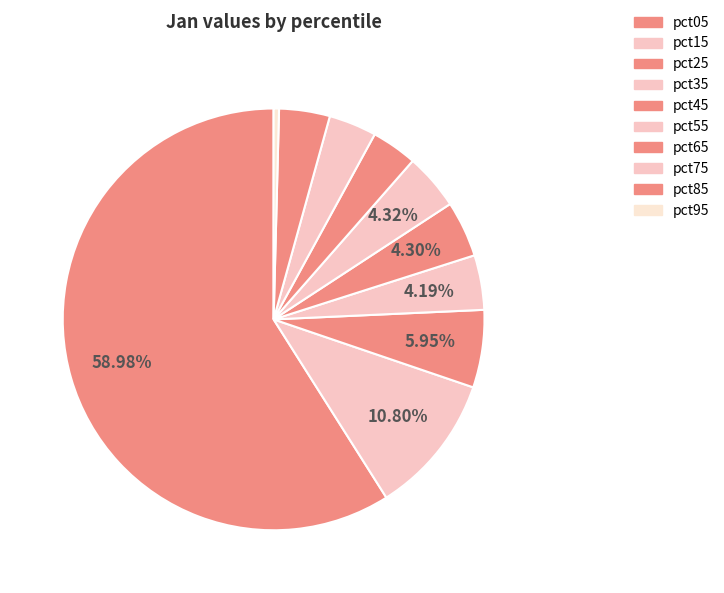

Which slice is the largest?

pct05